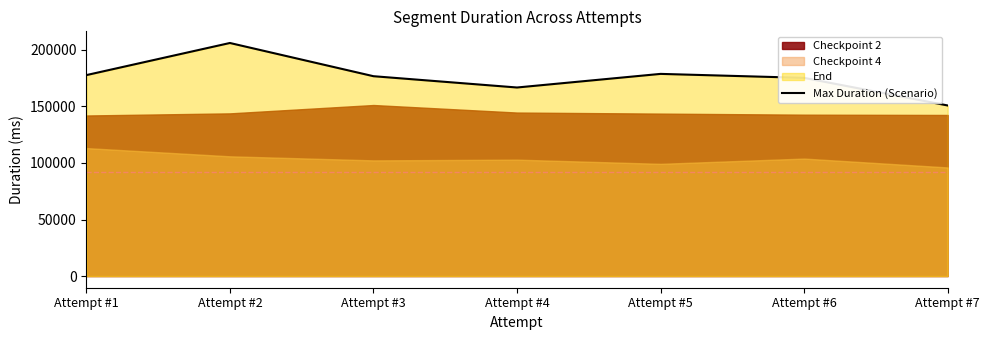

At which category does the data reach its first local peak?

Attempt #2